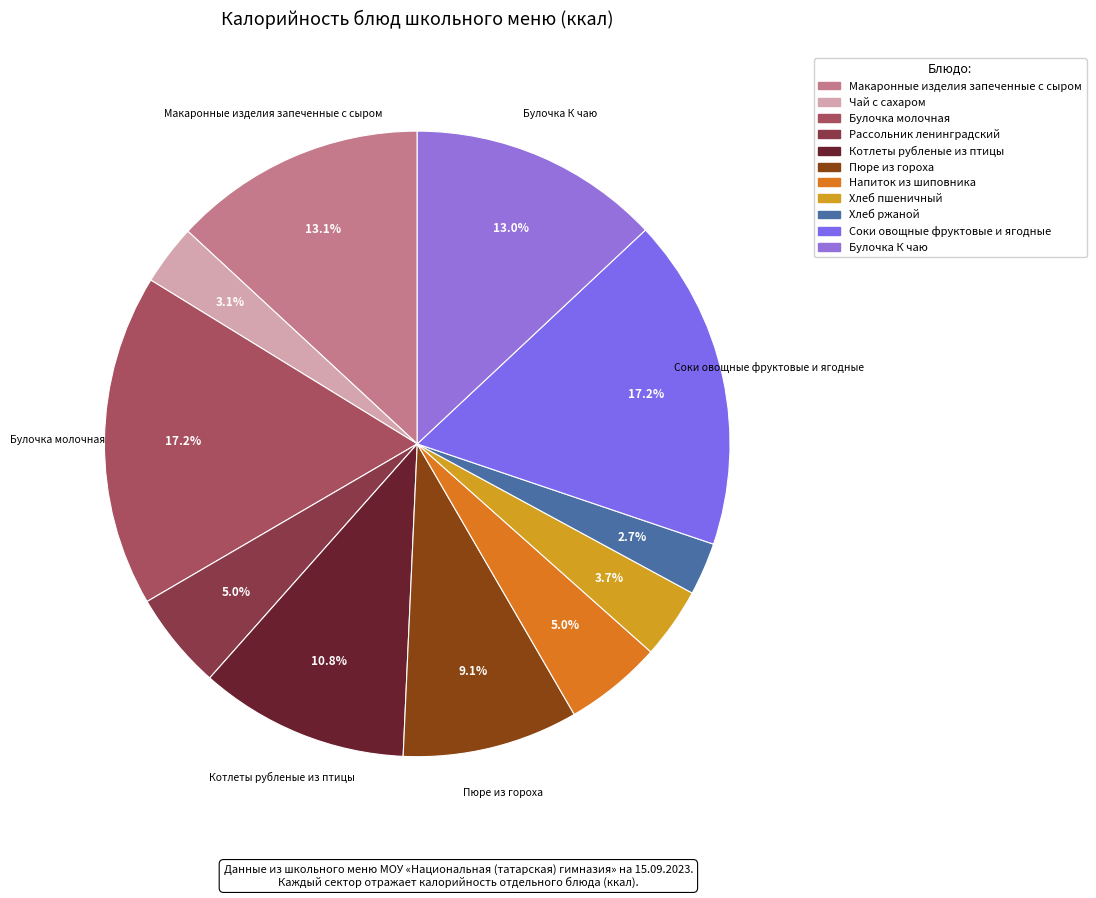

To the nearest percent, what is the difference between the largest and smallest slice percentages?

14%